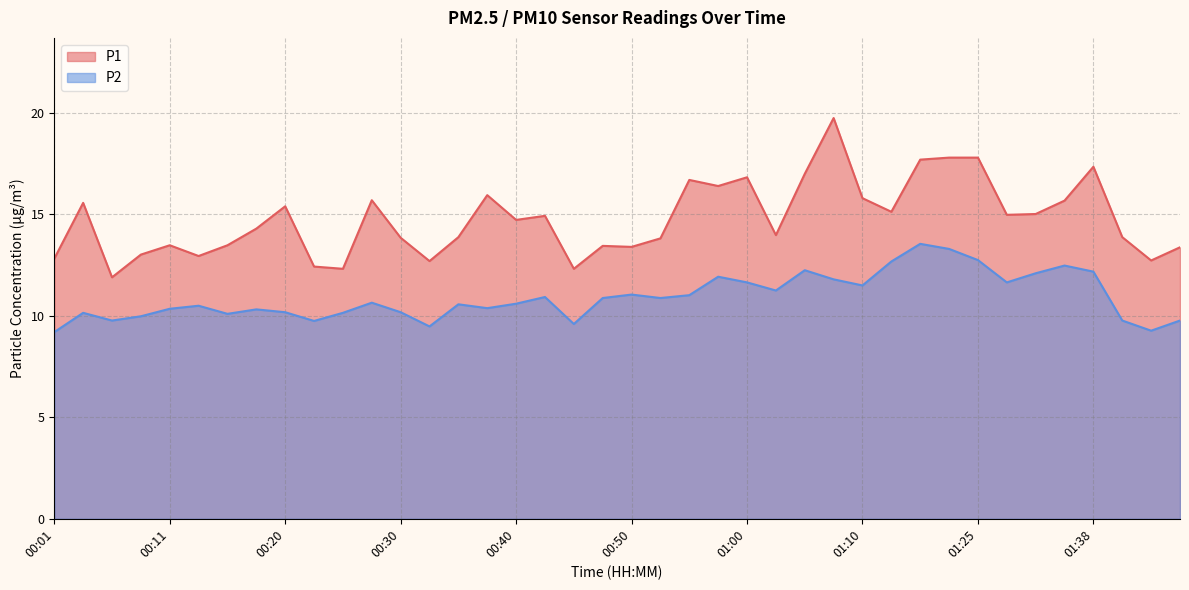

What is the sum of all P2 values?

436.6